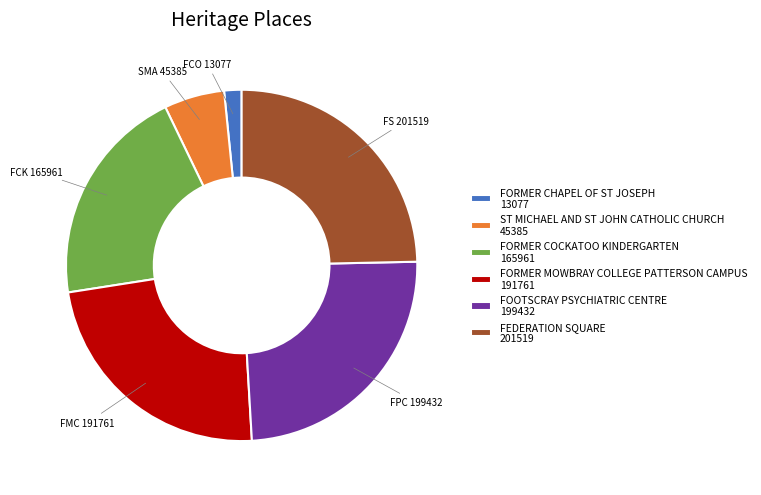

True or false: FOOTSCRAY PSYCHIATRIC CENTRE accounts for 24% of the total.

True